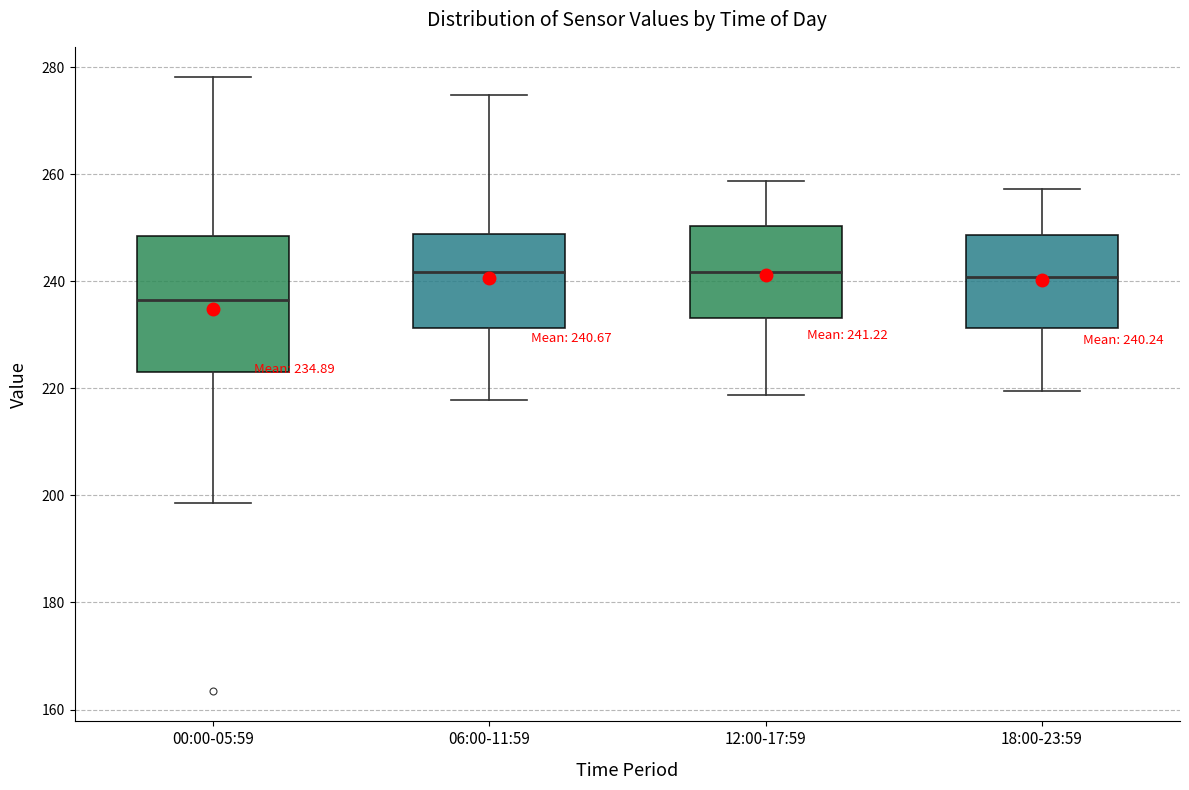

Which box has the lowest median line?

00:00-05:59